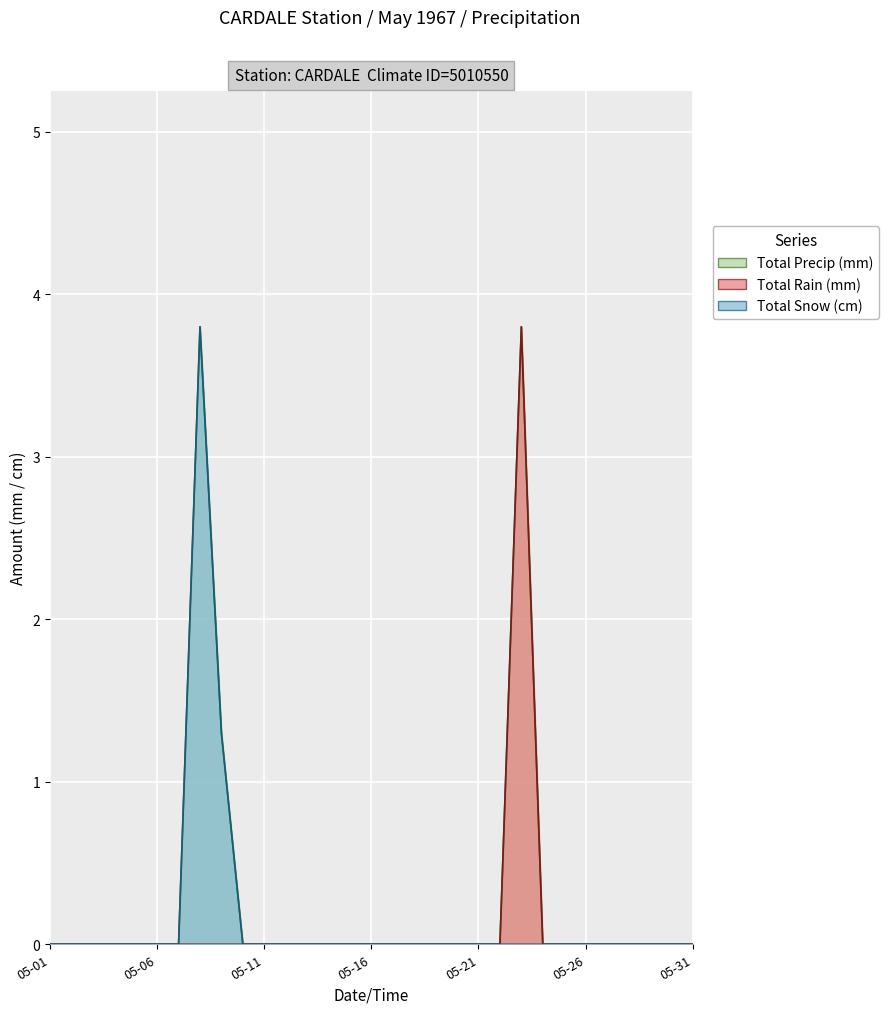

At how many categories does at least one series exceed 0?

3